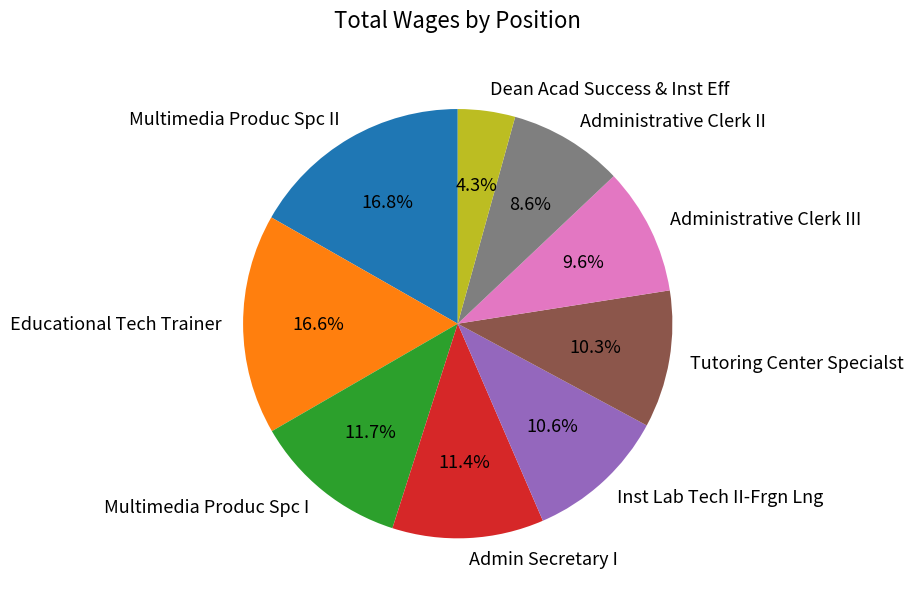

To the nearest percent, what is the combined percentage of Educational Tech Trainer and Multimedia Produc Spc I?

28%